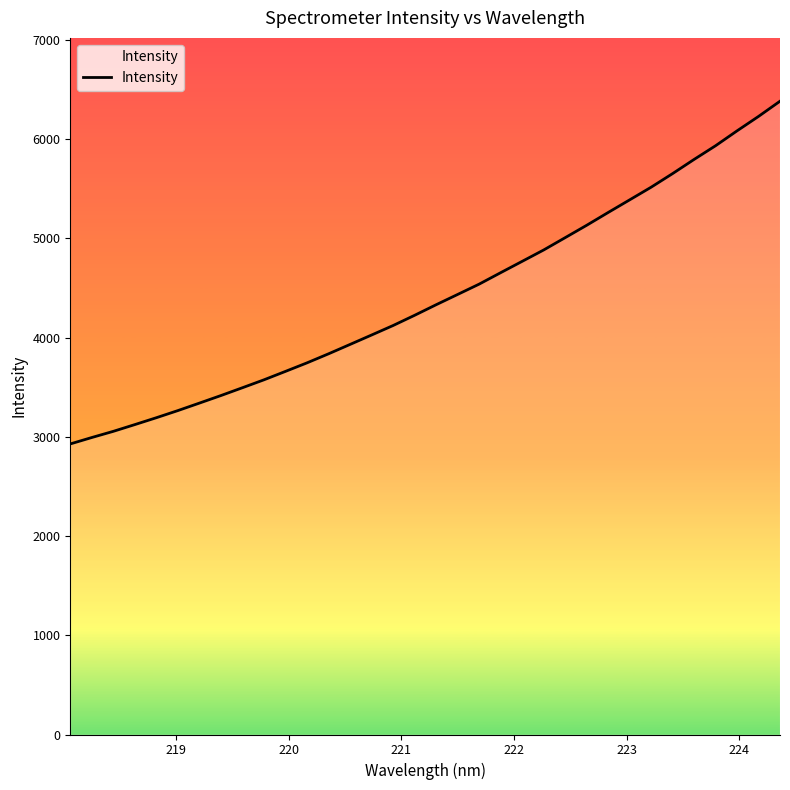

How many lines are shown in the chart?

1